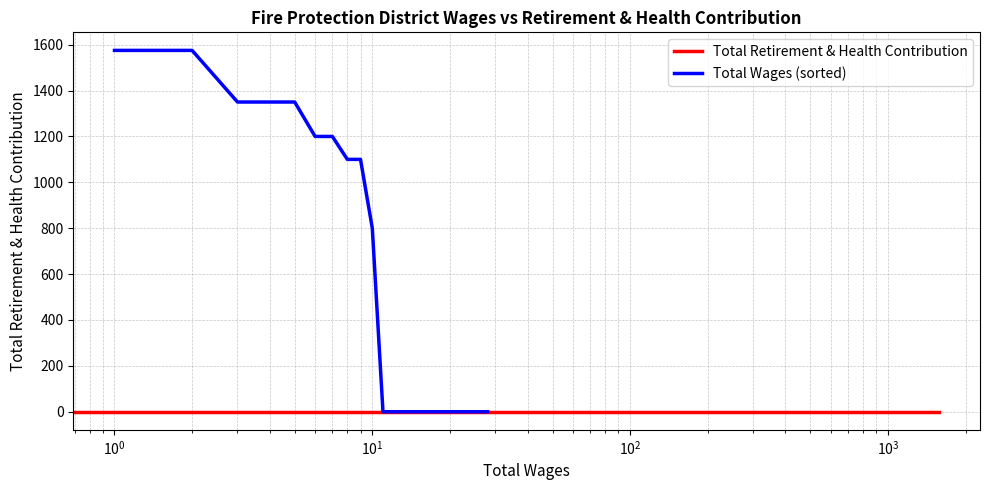

At $\mathdefault{10^{2}}$, list the series in order from smallest to largest.

Total Retirement & Health Contribution, Total Wages (sorted)